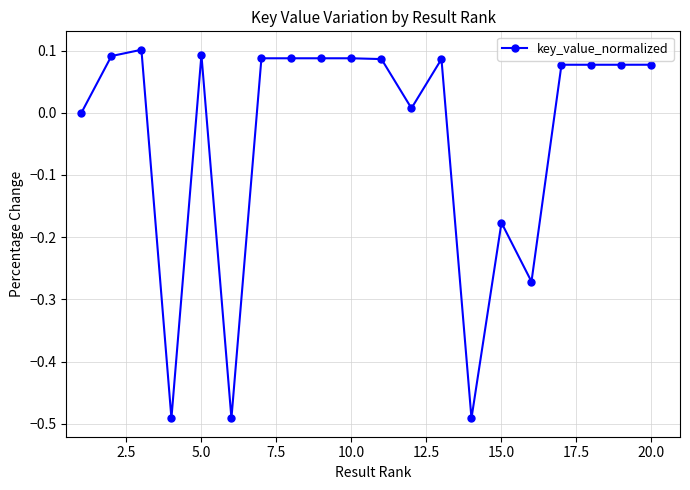

True or false: the data has more than 1 interior local peaks.

True